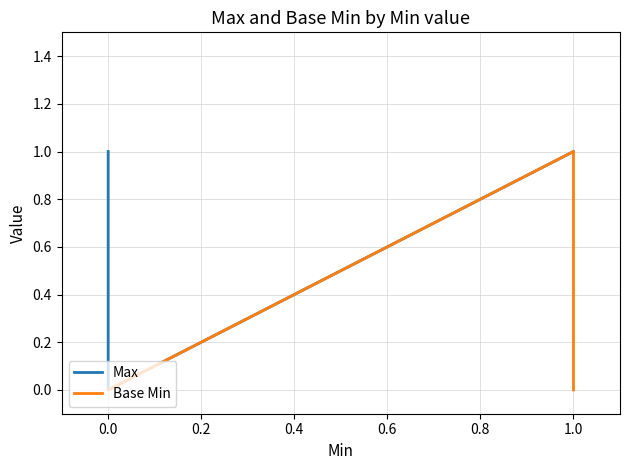

Is the value of Max at 1.0 greater than the value of Base Min at 0.0?

Yes